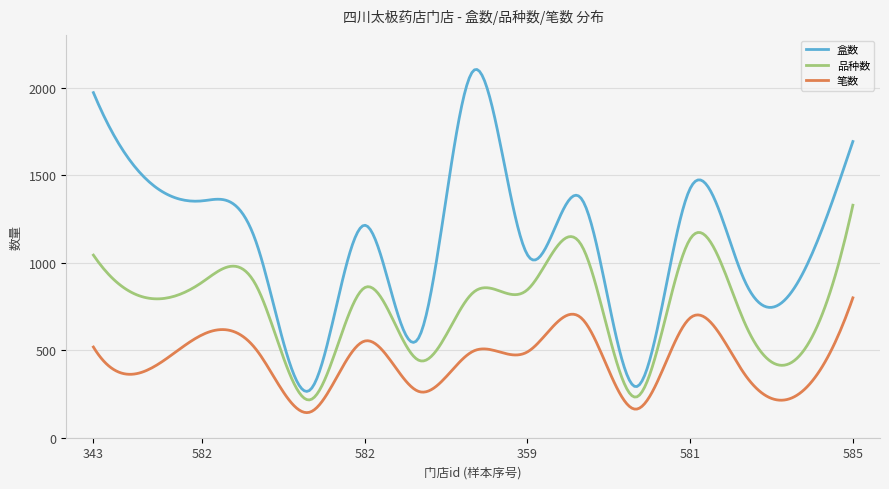

True or false: 笔数 and 品种数 intersect in this chart.

False